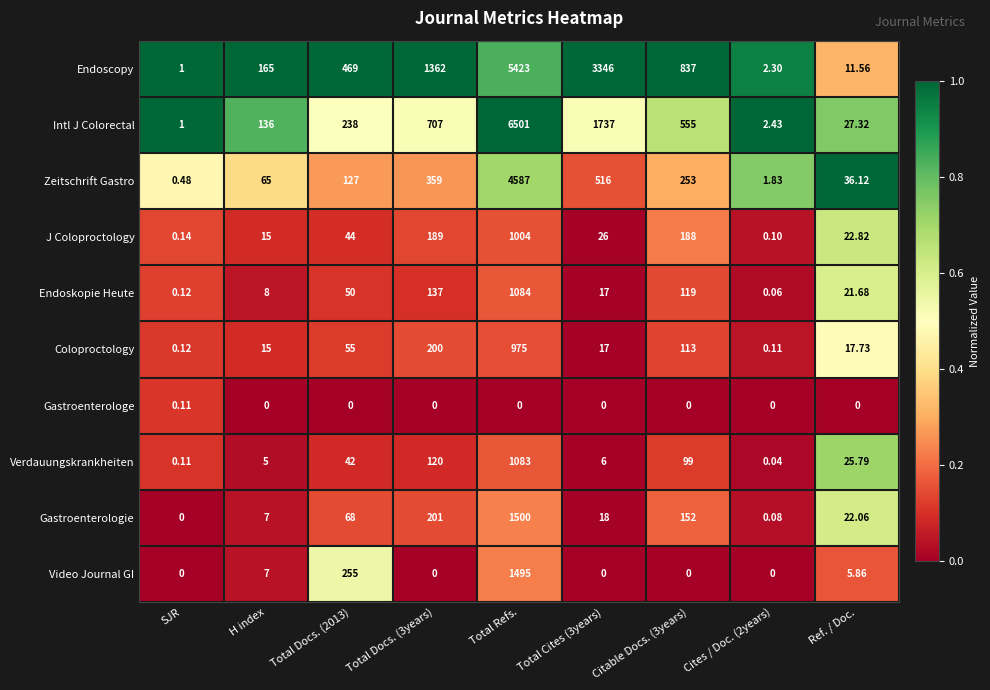

At how many categories does at least one series exceed 0?

9